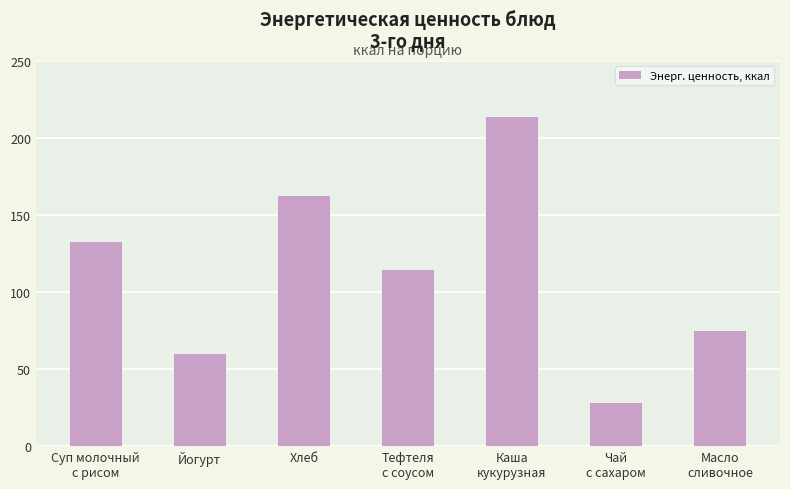

What is the label of the 4th bar from the left?

Тефтеля
с соусом